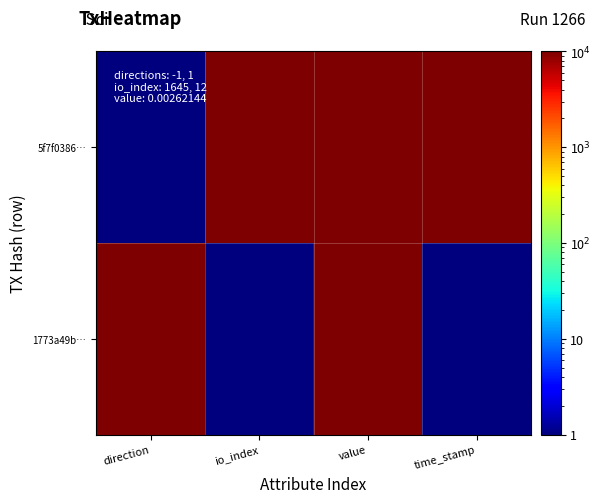

Which has a higher value, io_index or time_stamp?

io_index